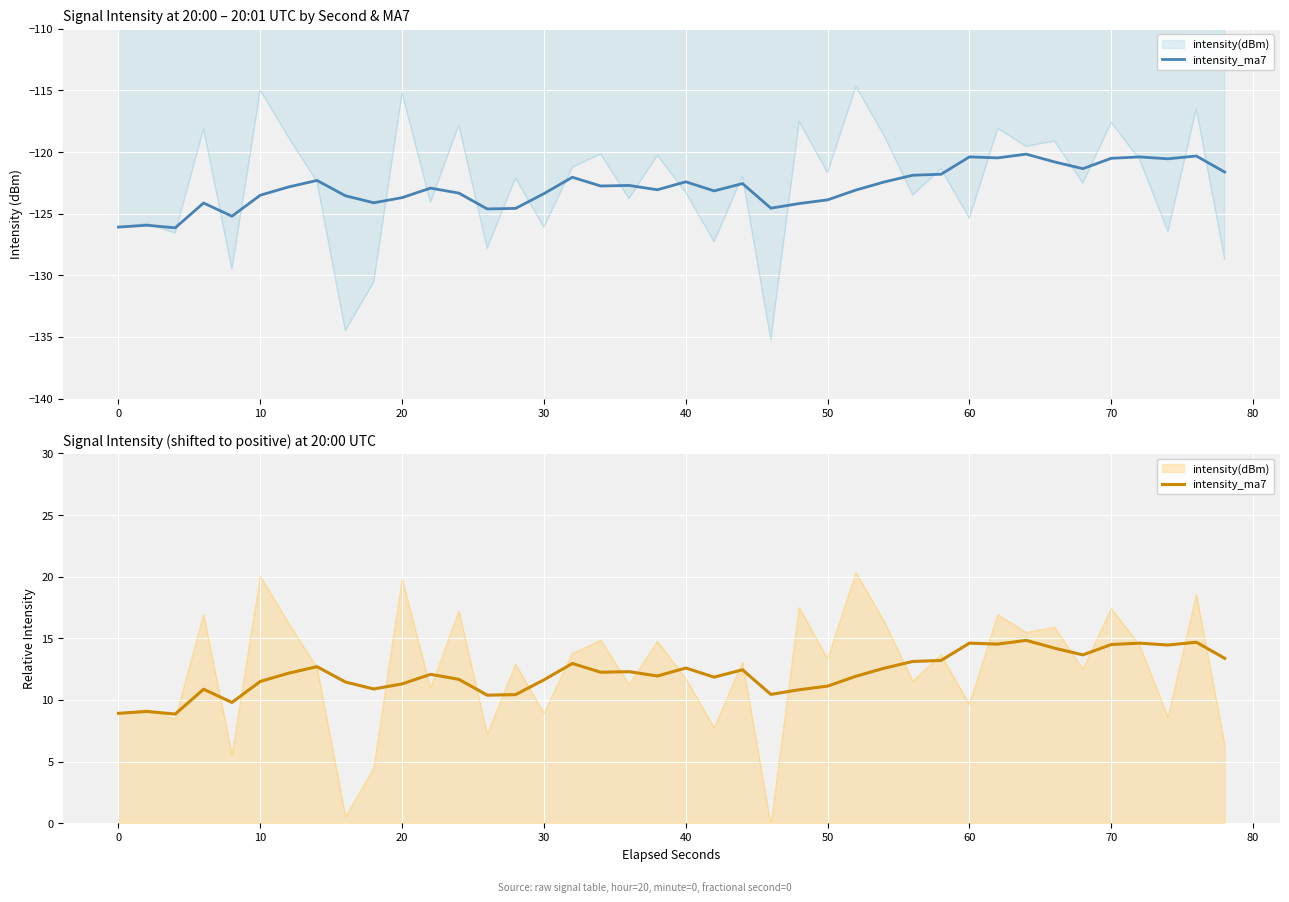

What is the difference between the maximum and minimum values?

6.0